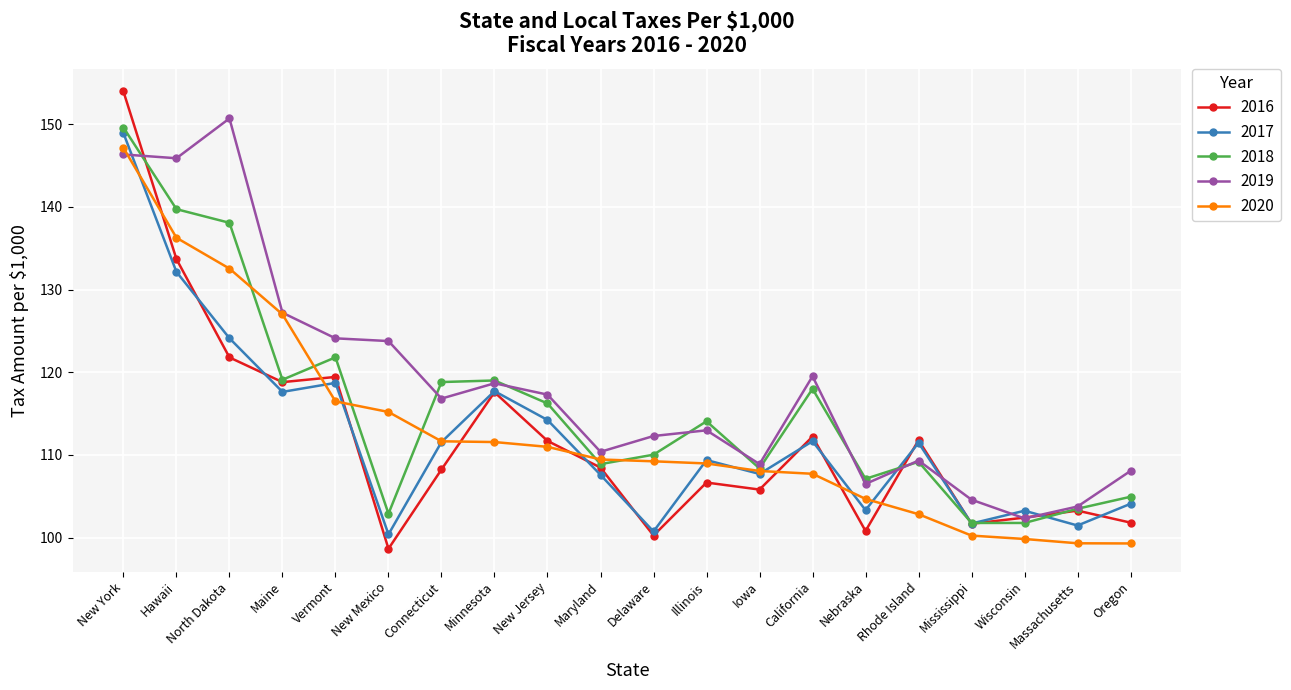

After their last crossing, which series has the higher values: 2016 or 2017?

2017